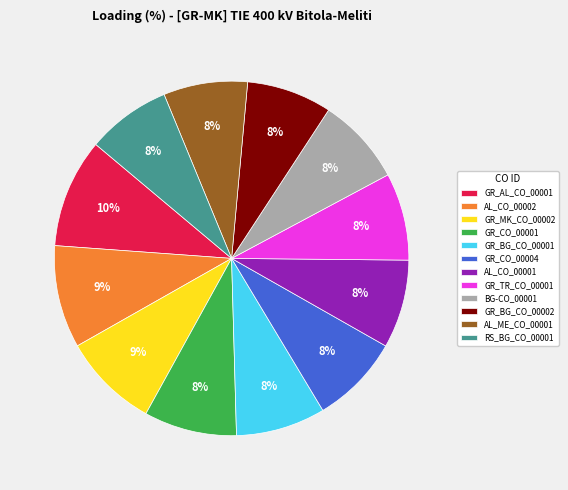

To the nearest percent, what is the combined percentage of AL_CO_00002 and GR_TR_CO_00001?

17%